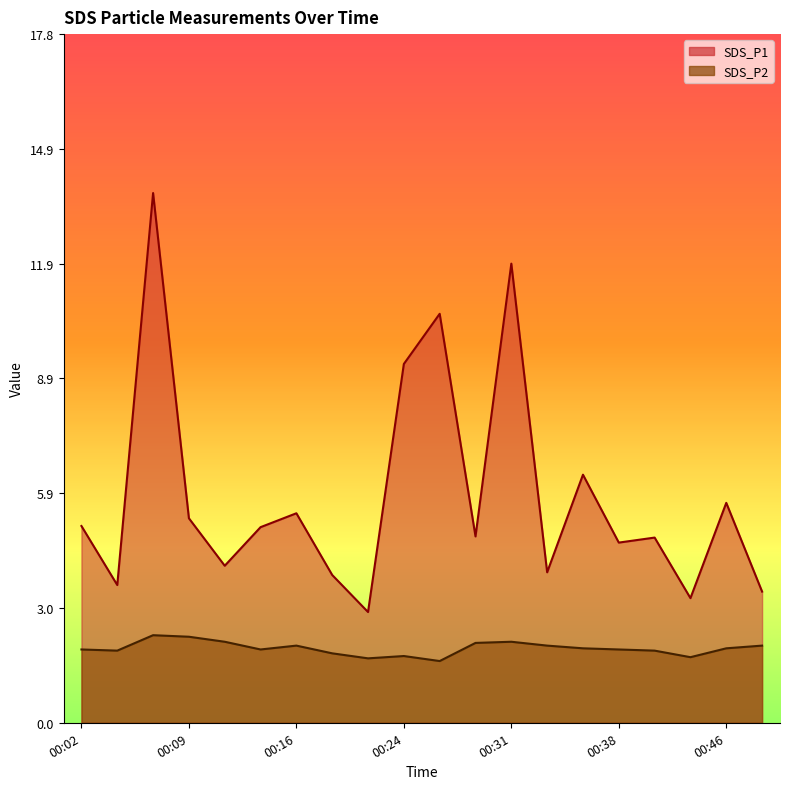

Rank the series by their average value, from highest to lowest.

SDS_P1, SDS_P2